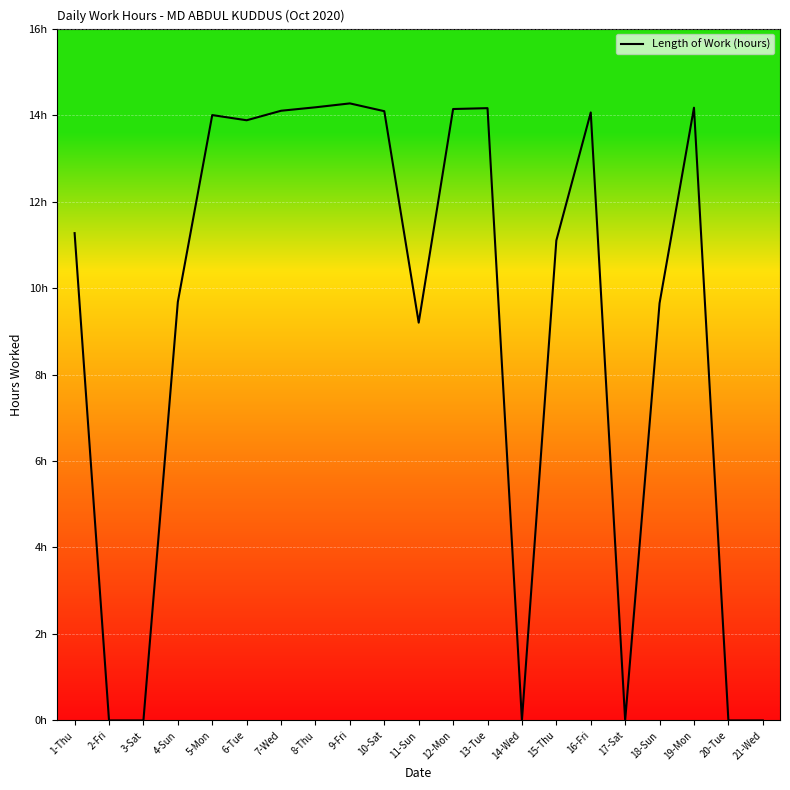

What is the average value?

9.1